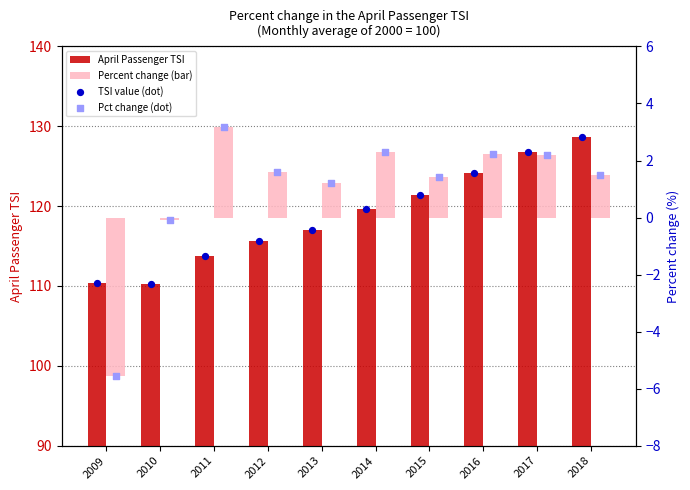

Is the value of April Passenger TSI at 2016 greater than the value of Pct change (dot) at 2013?

Yes